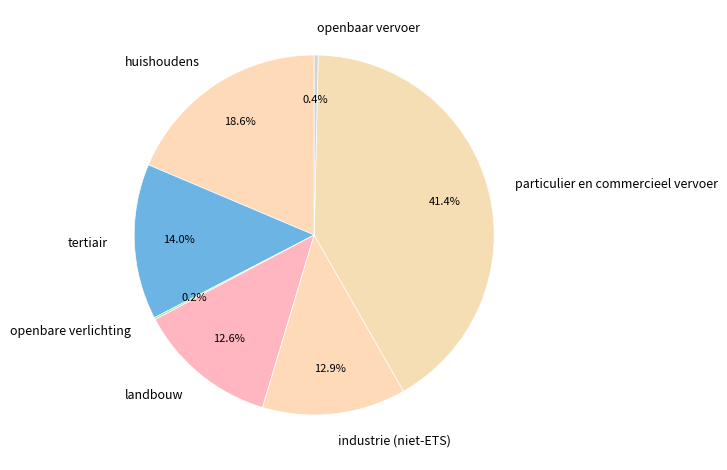

Which category has the biggest portion of the pie?

particulier en commercieel vervoer